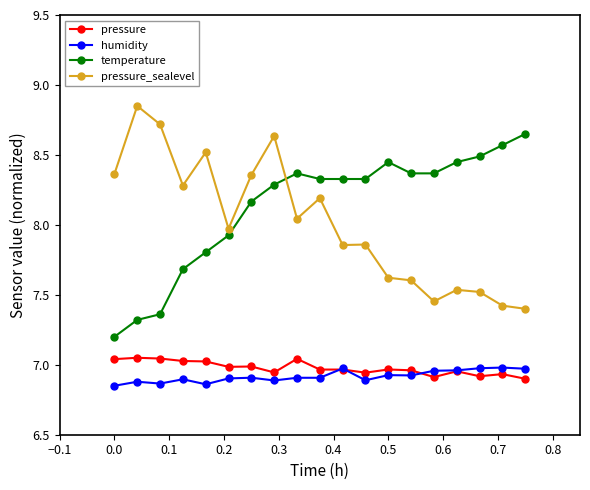

True or false: humidity and temperature cross at least once.

False